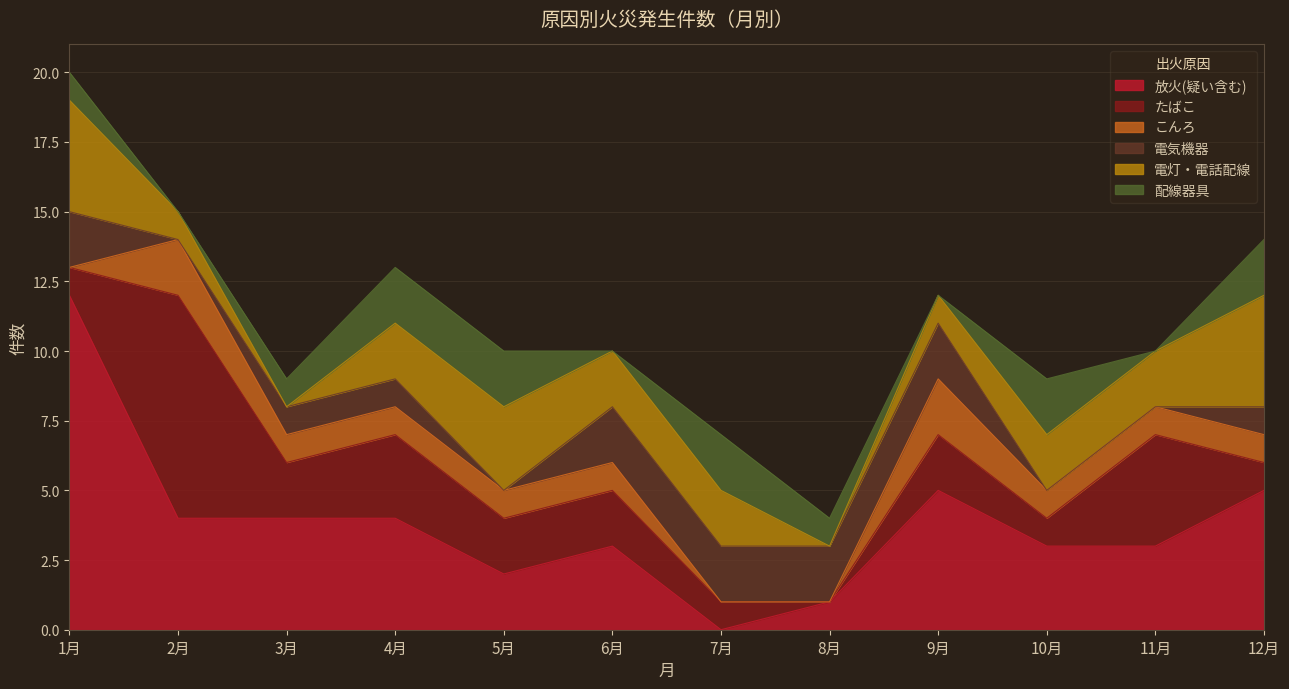

At which category does たばこ reach its first local valley?

3月